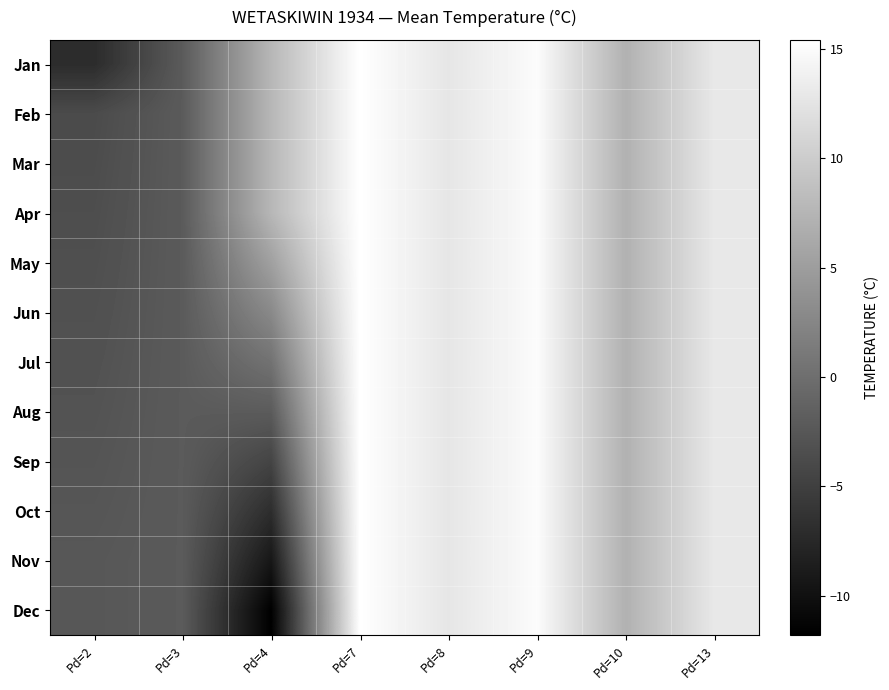

List the series in order of their peak value, highest first.

Jan, Feb, Mar, Apr, May, Jun, Jul, Aug, Sep, Oct, Nov, Dec